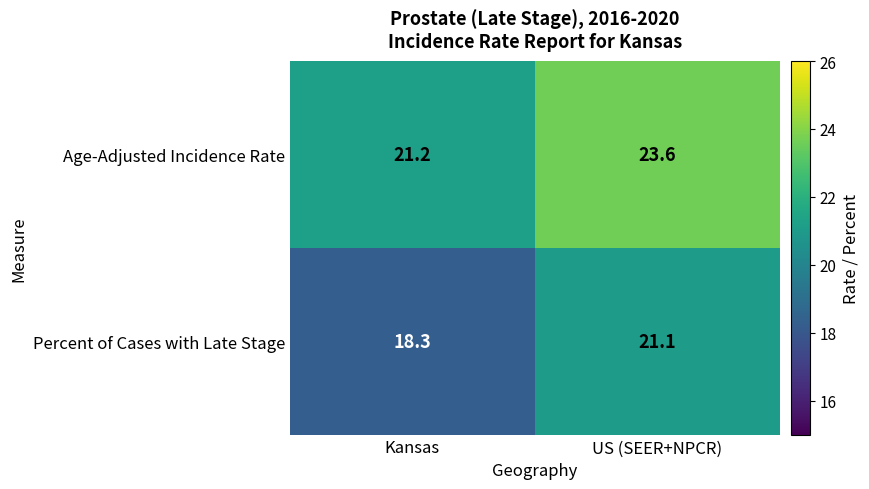

What is the maximum value shown in the chart?

23.6